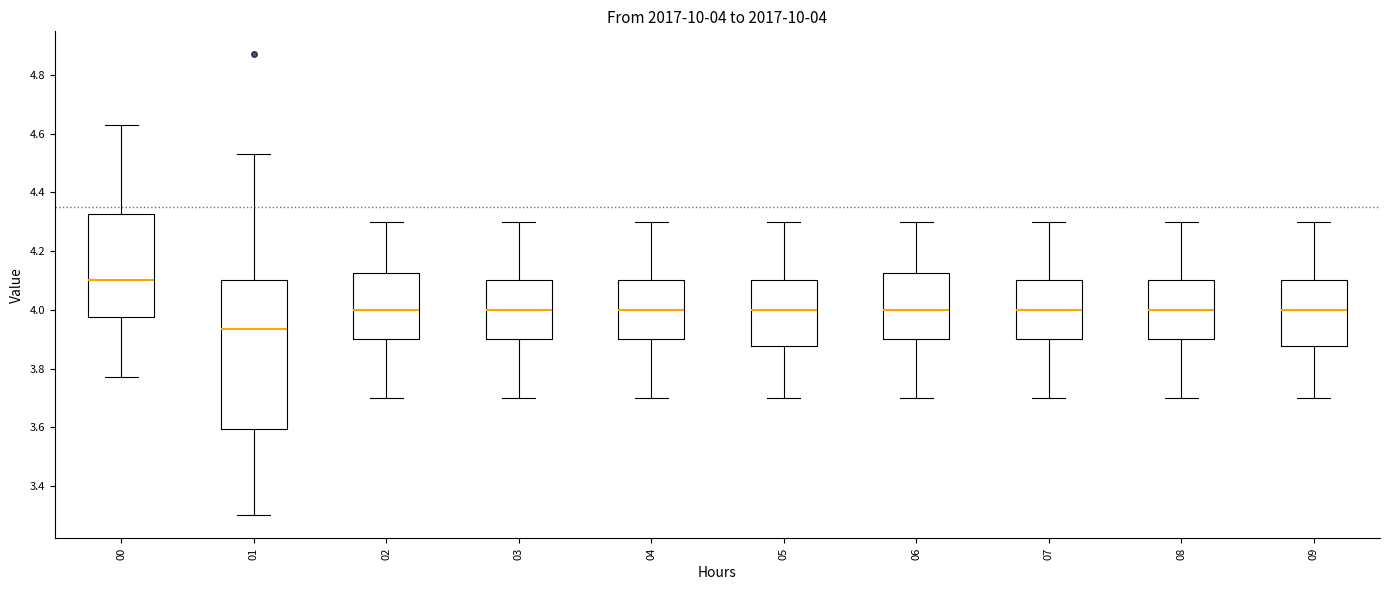

Which box has the highest median line?

00